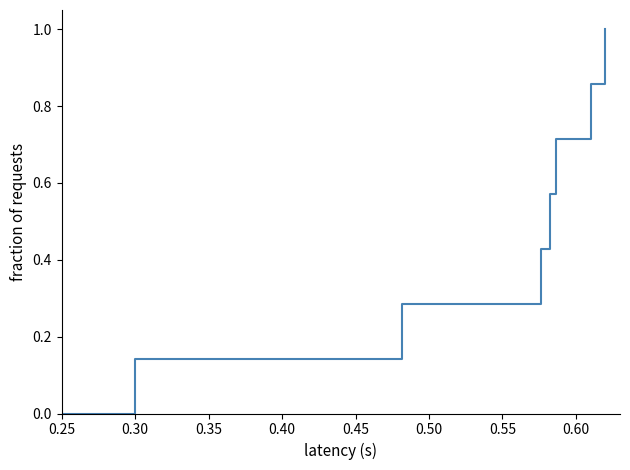

Count the number of categories in the chart.

8